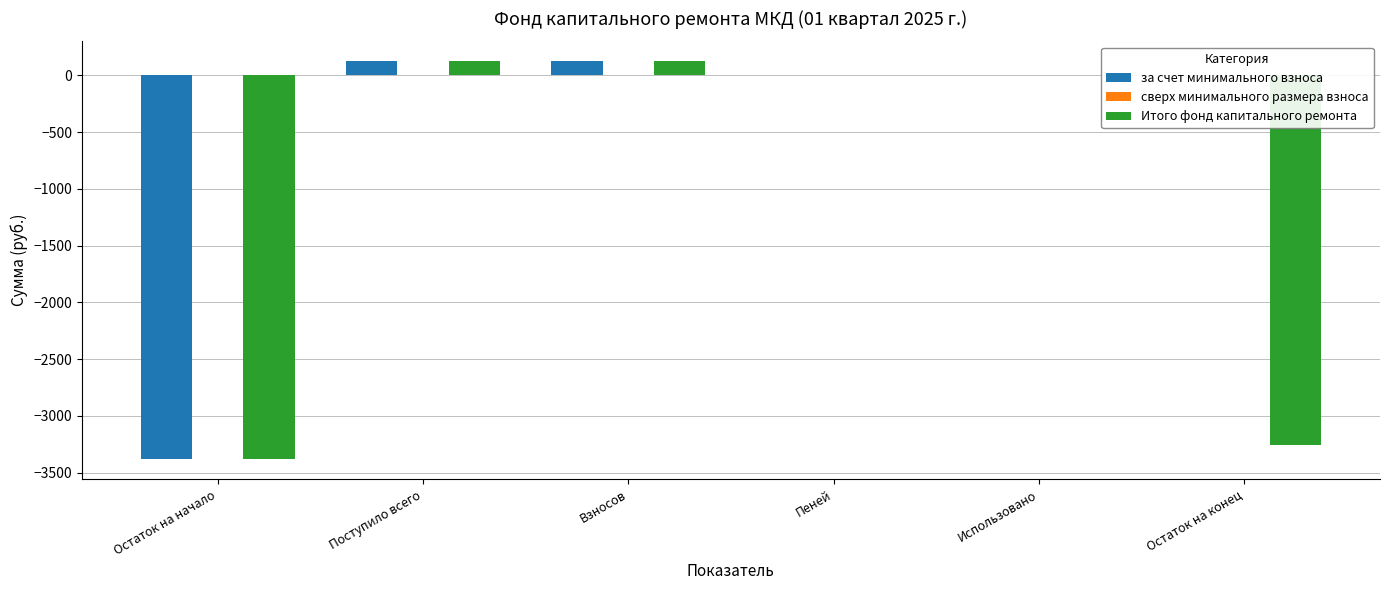

What is the total value across all series at Взносов?

246.6